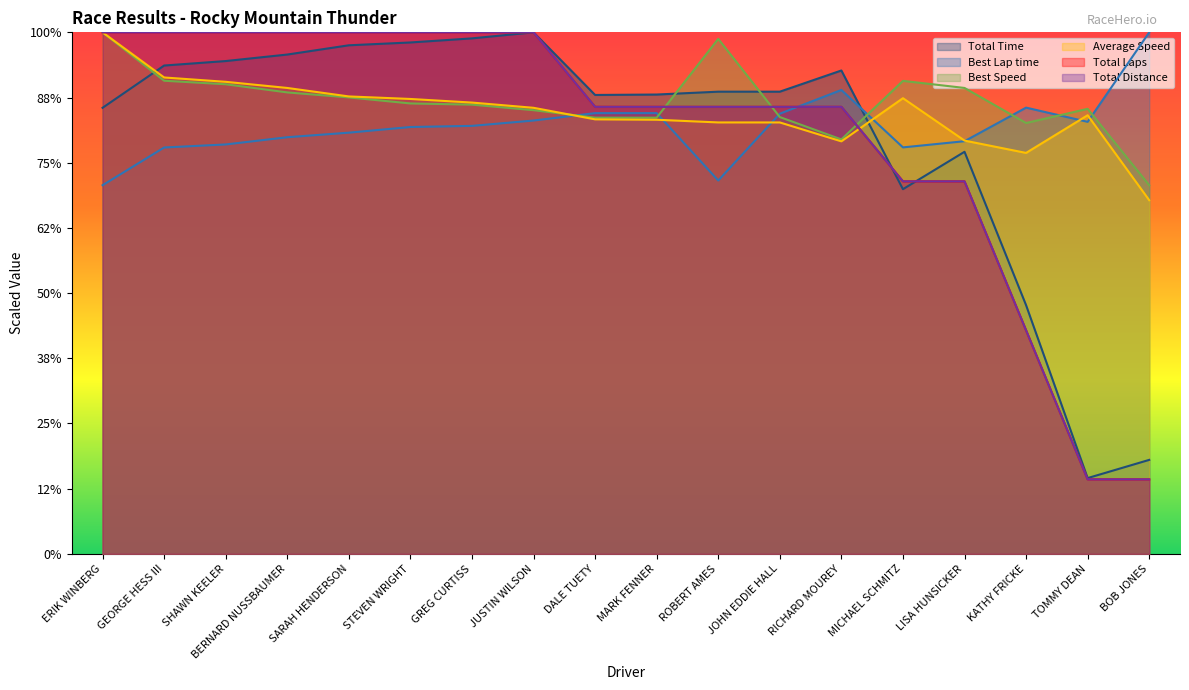

What is the sum of the Best Lap time values at JOHN EDDIE HALL and BERNARD NUSSBAUMER?

262.9